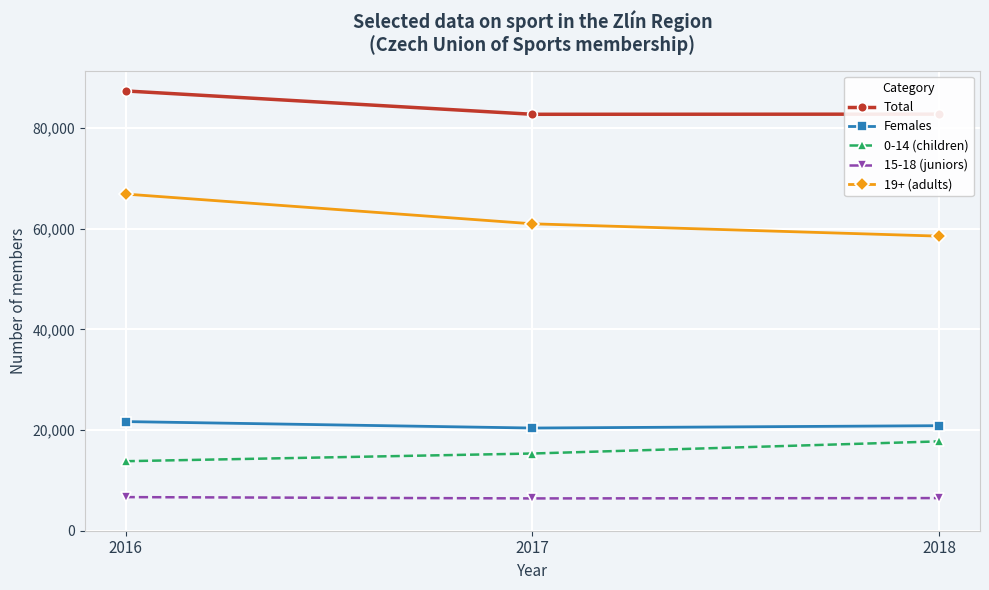

What is the average value of the 19+ (adults) series?

62156